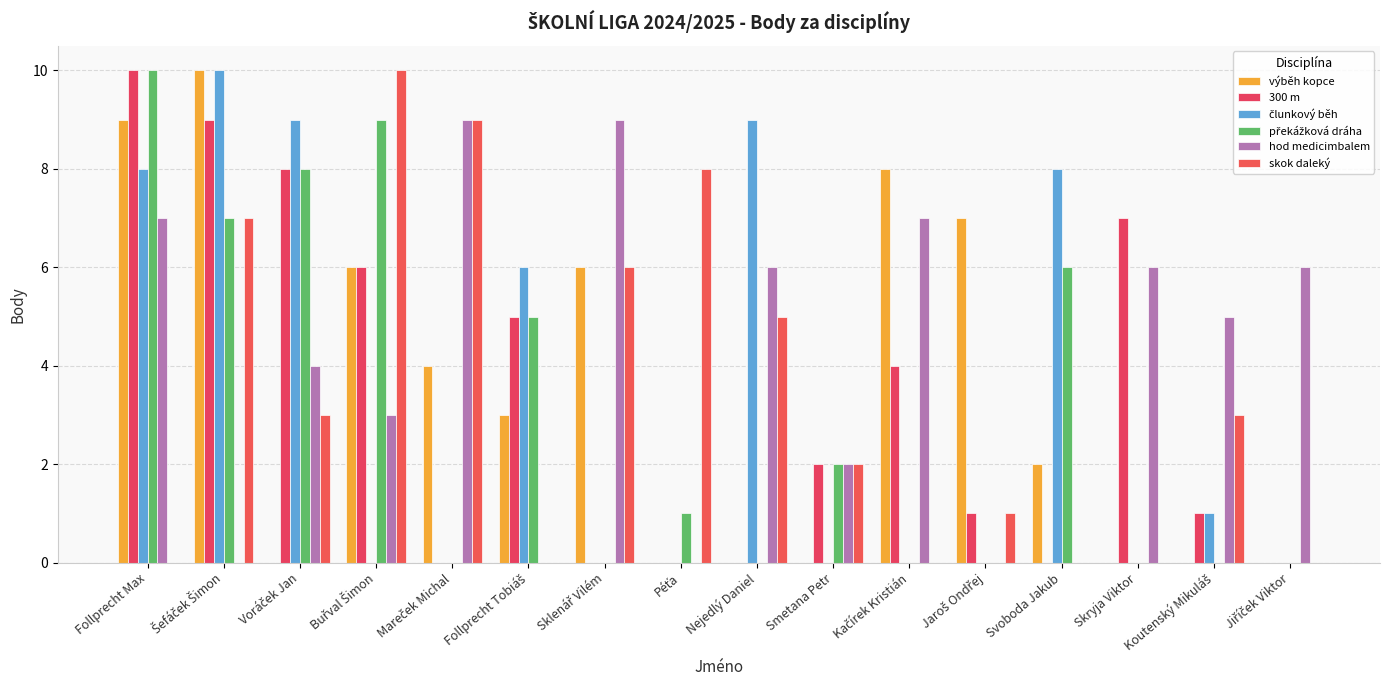

What is the label of the 3rd bar from the left?

Voráček Jan